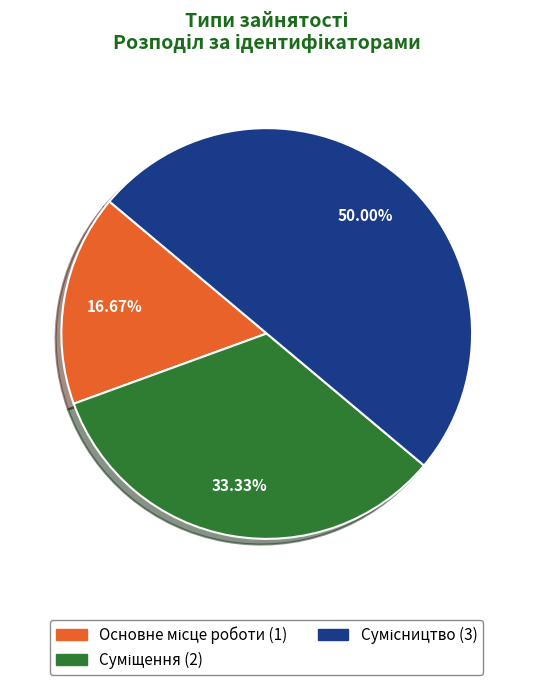

Count the number of slices in the pie.

3